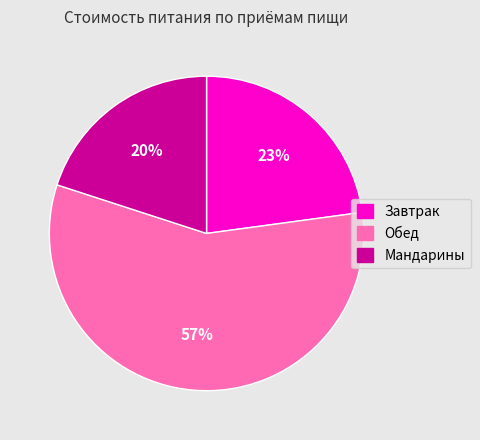

Which slice represents more than half of the pie?

Обед